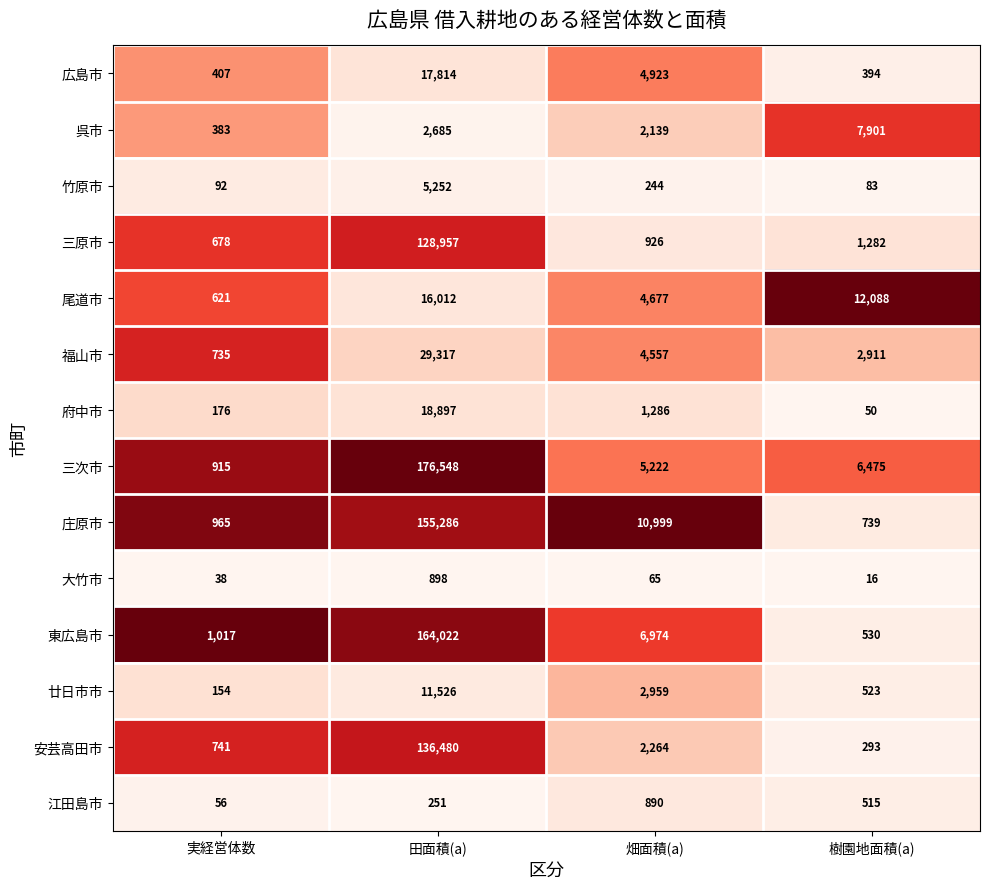

Which series has the largest range (max minus min)?

三次市